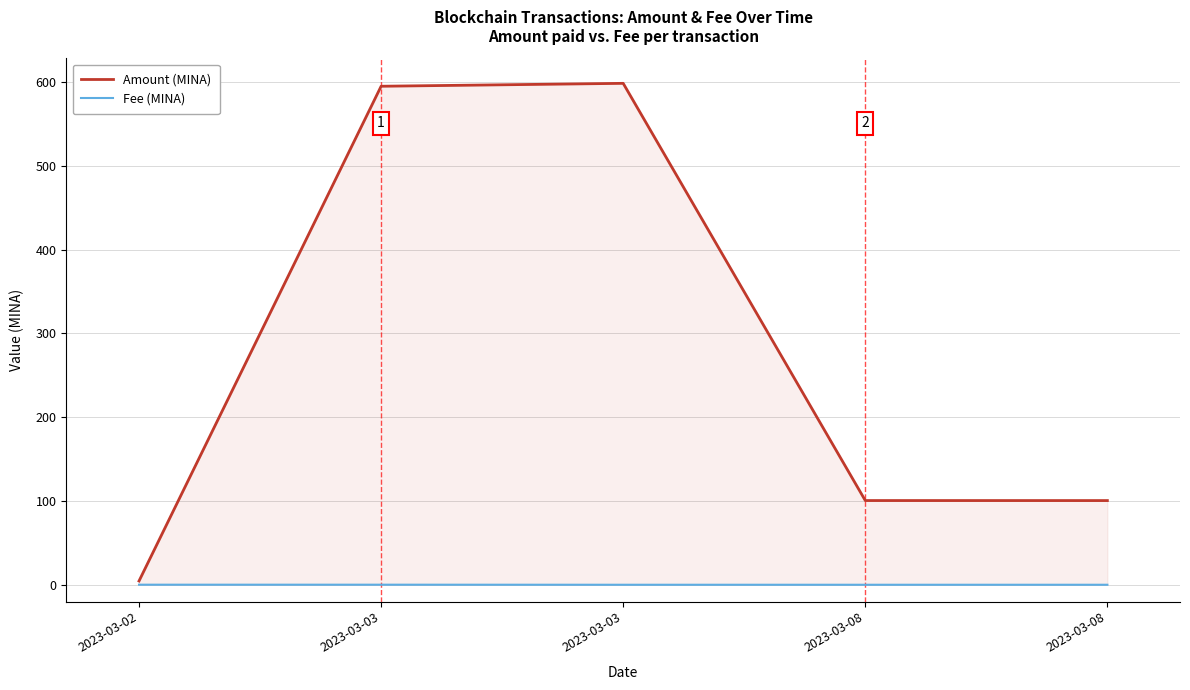

Is it true that Fee (MINA) equals 0.0 at 2023-03-03?

False